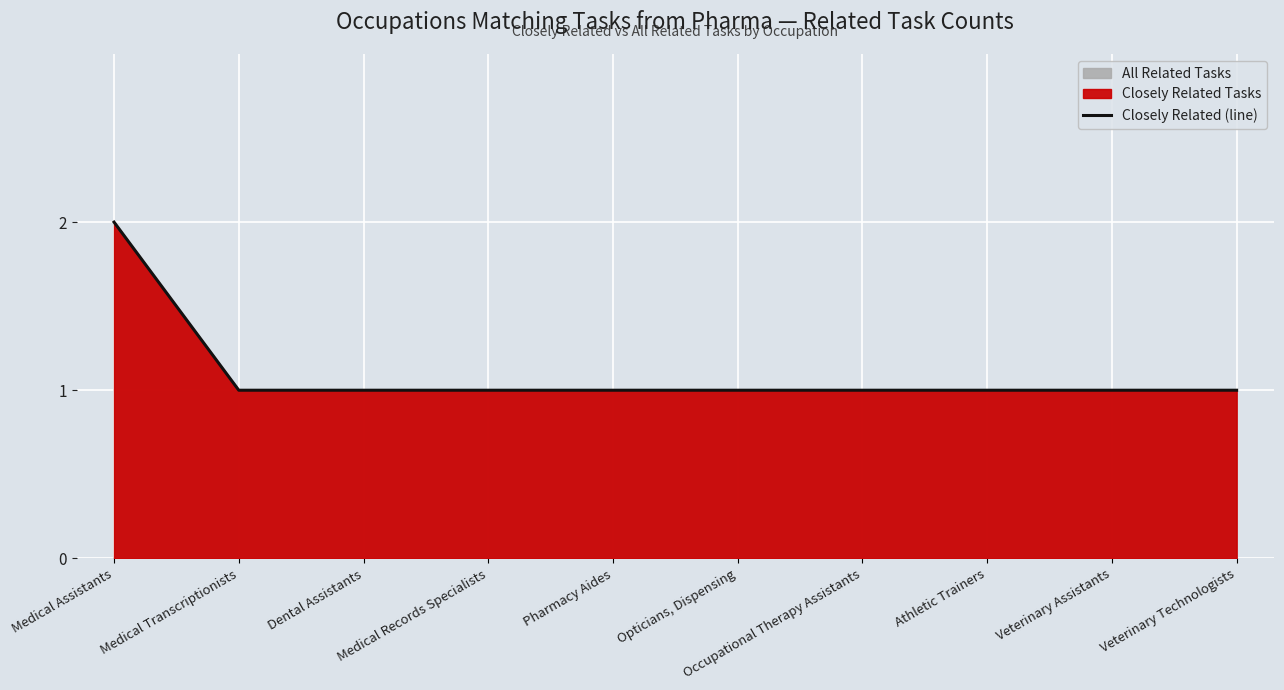

At which category does the chart reach its peak across all series?

Medical Assistants